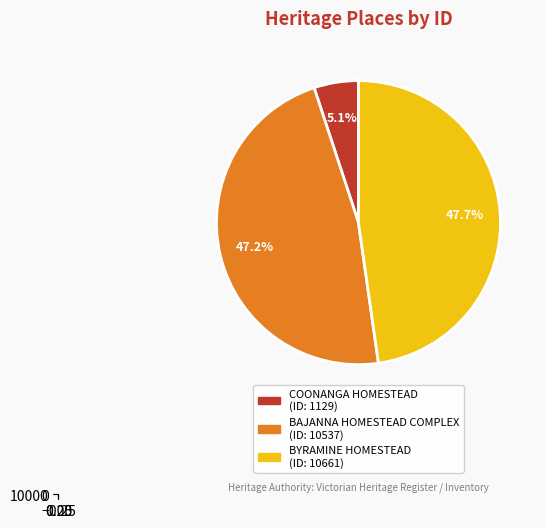

To the nearest percent, what is the difference between the COONANGA HOMESTEAD and BAJANNA HOMESTEAD COMPLEX slice percentages?

42%